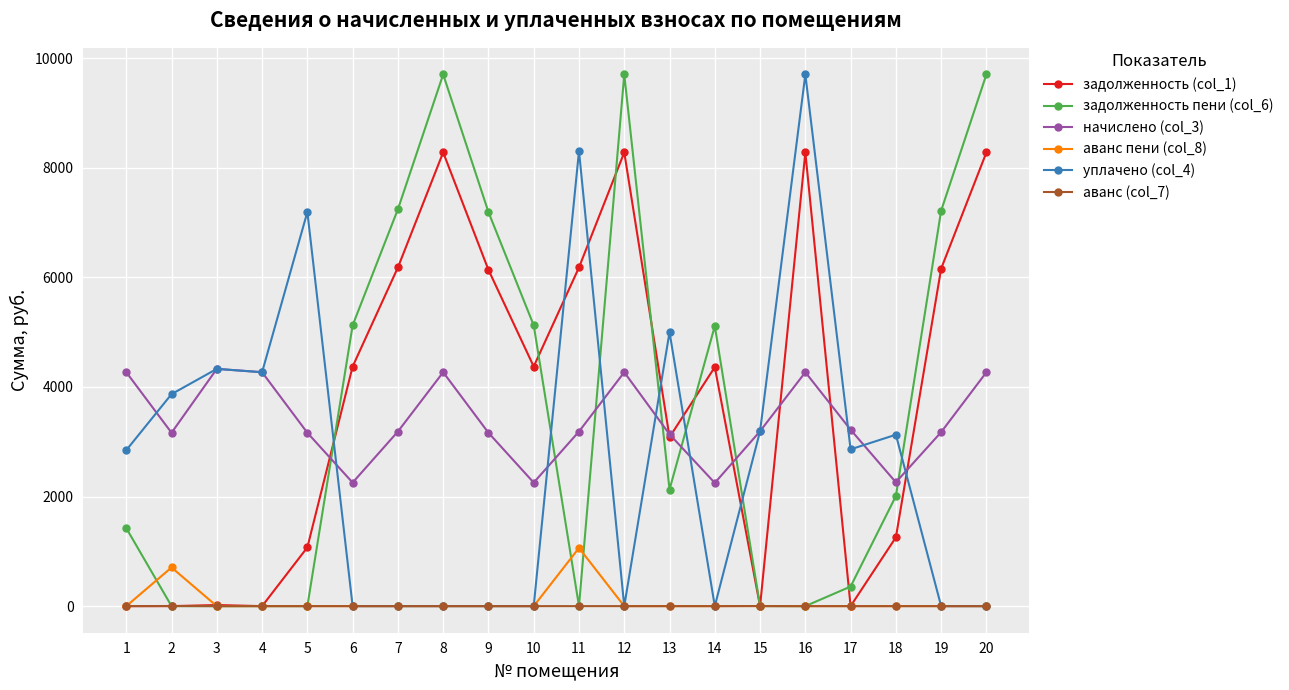

What is the difference between the аванс (col_7) values at 2 and 4?

1.9